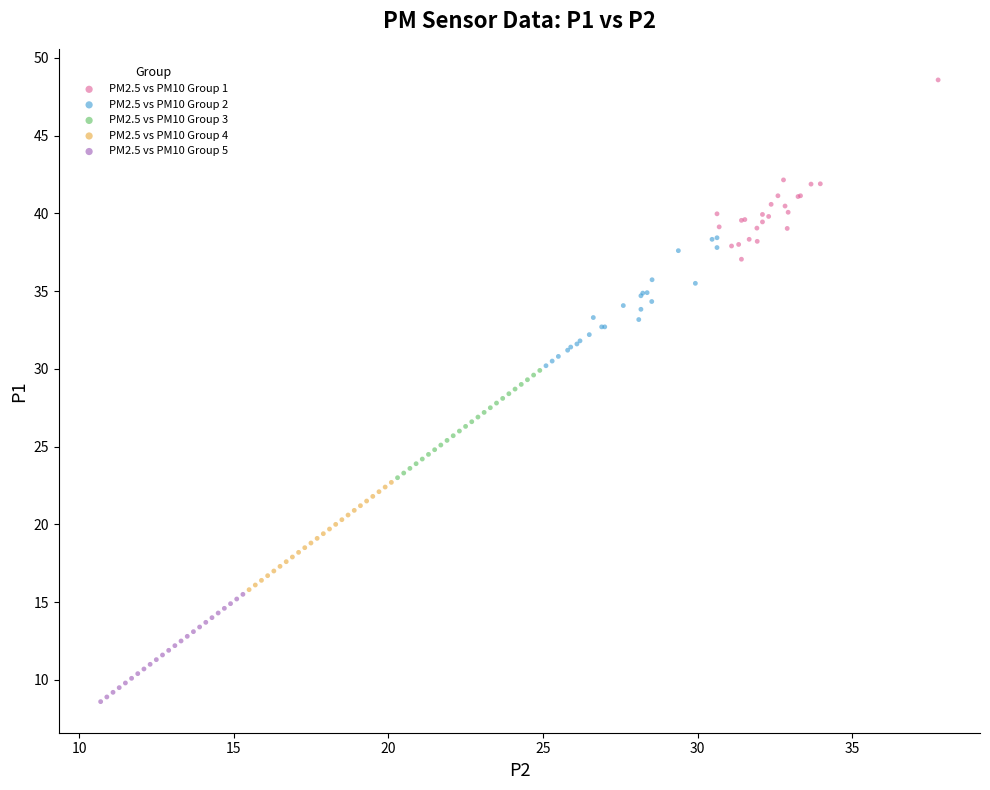

What are all the series names shown in the legend?

PM2.5 vs PM10 Group 1, PM2.5 vs PM10 Group 2, PM2.5 vs PM10 Group 3, PM2.5 vs PM10 Group 4, PM2.5 vs PM10 Group 5